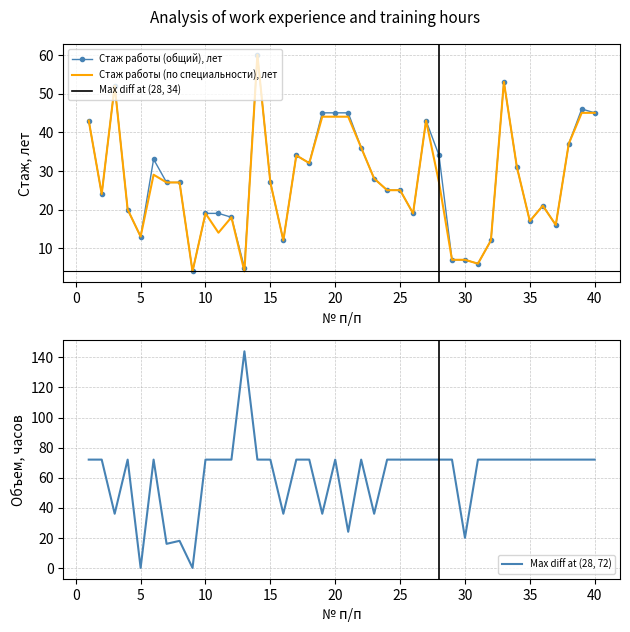

What is the highest value of the Стаж работы (по специальности), лет series?

60